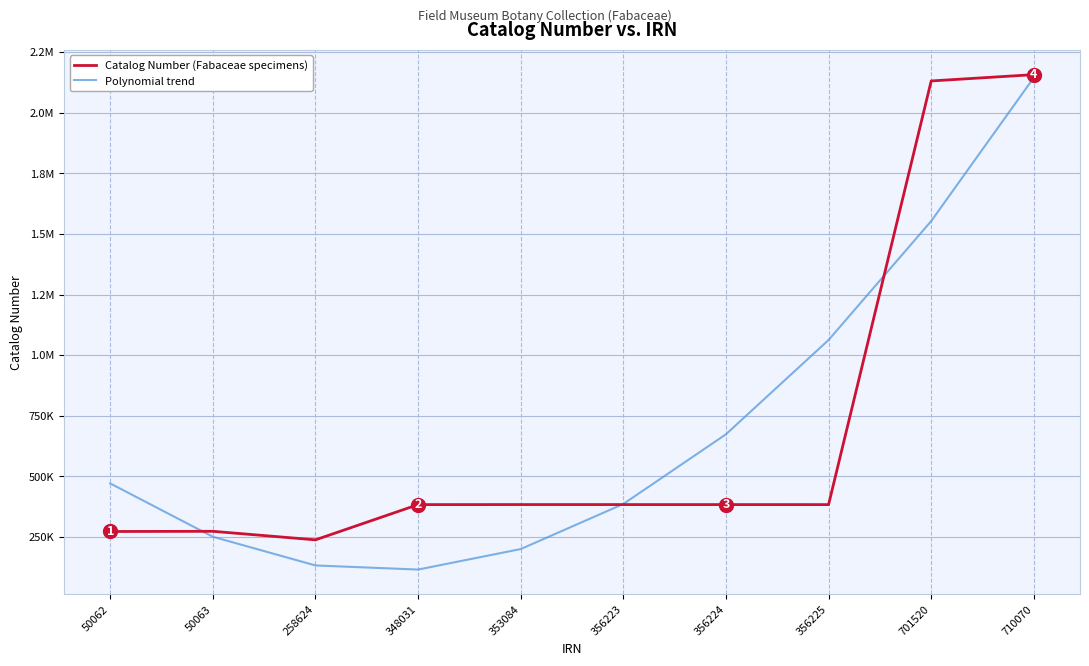

Rank the series by their maximum value, from lowest to highest.

Polynomial trend, Catalog Number (Fabaceae specimens)